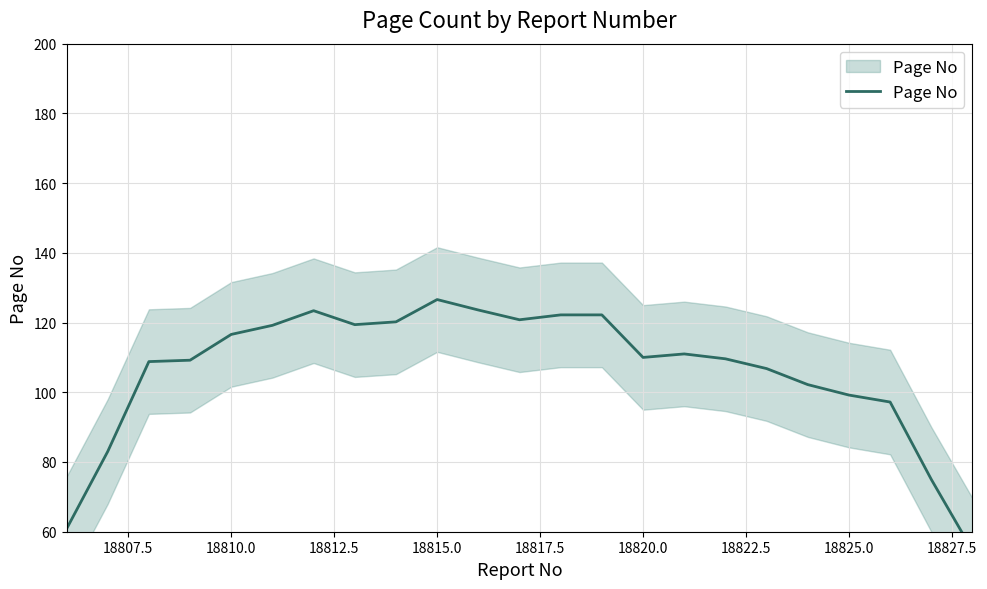

The value at 11 is 171.3. True or false?

False